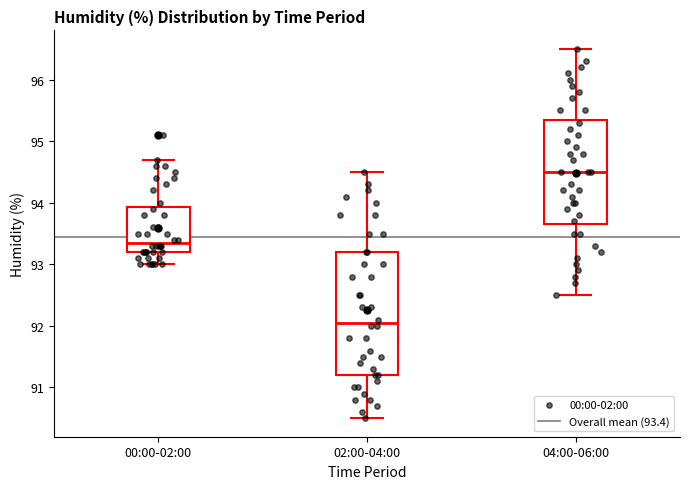

Where does the median line of the box for 02:00-04:00 sit on the y-axis? The values are not printed on the chart, so give them approximately, as read against the axis.

92.1